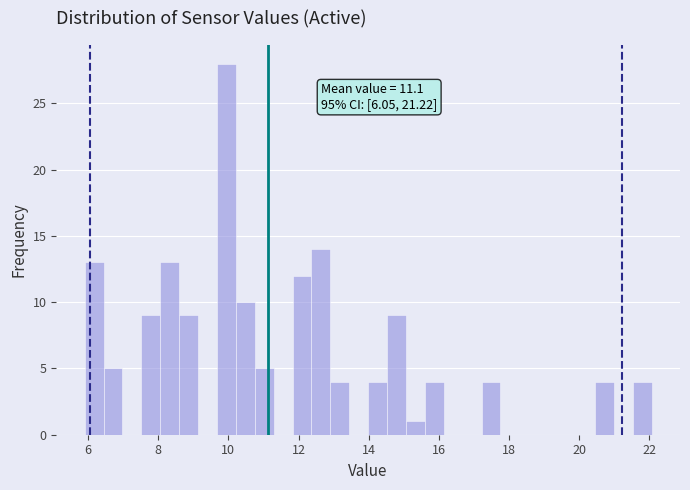

Around what value on the x-axis is the tallest bar? Give the approximate position of its centre, as read against the axis.

10.0